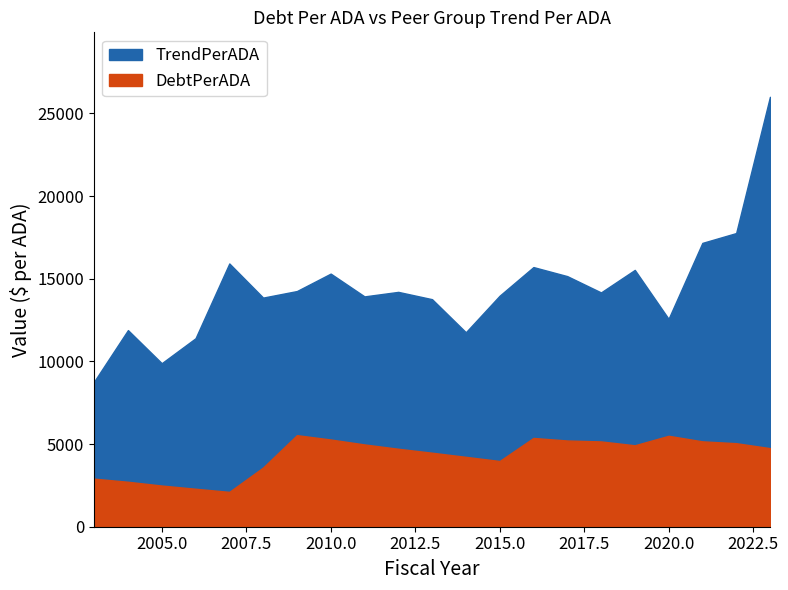

How many values in the DebtPerADA series are below 4752?

10